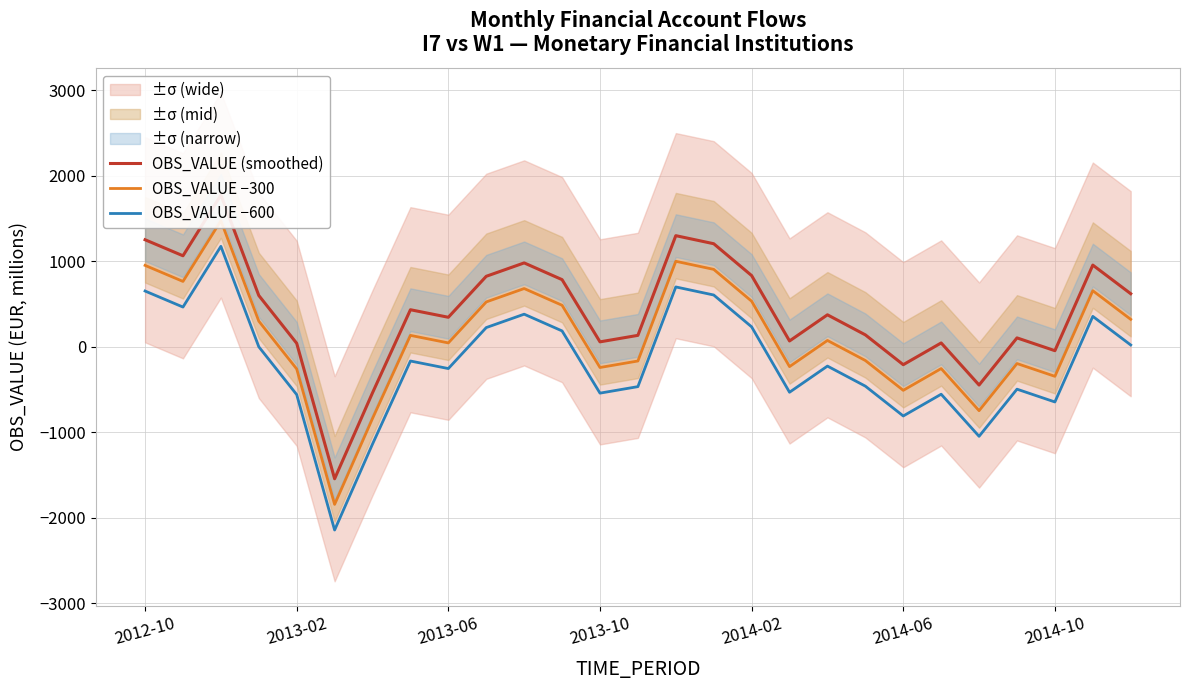

At 2014-06, list the series in order from largest to smallest.

OBS_VALUE (smoothed), OBS_VALUE −300, OBS_VALUE −600